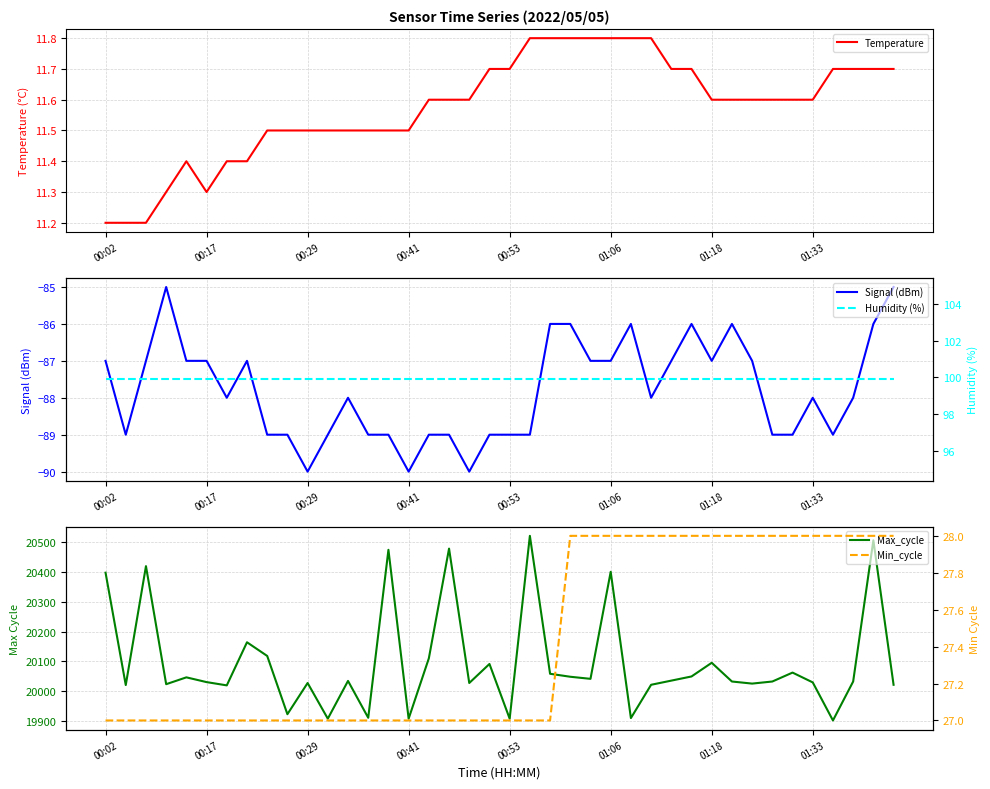

In Temperature, how many points are lower than both neighbors (excluding endpoints)?

1